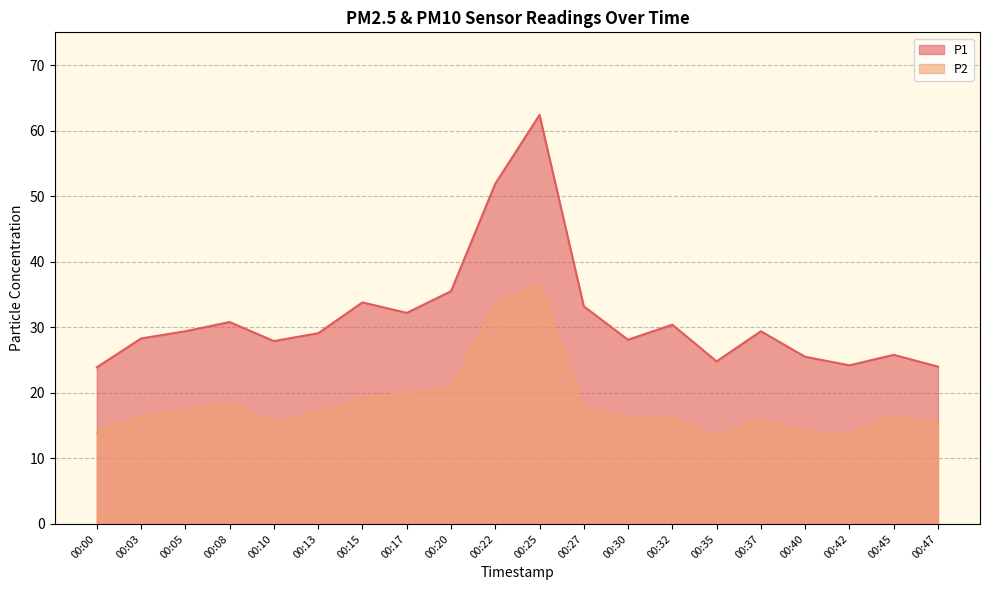

What is the minimum value shown in the chart?

13.2